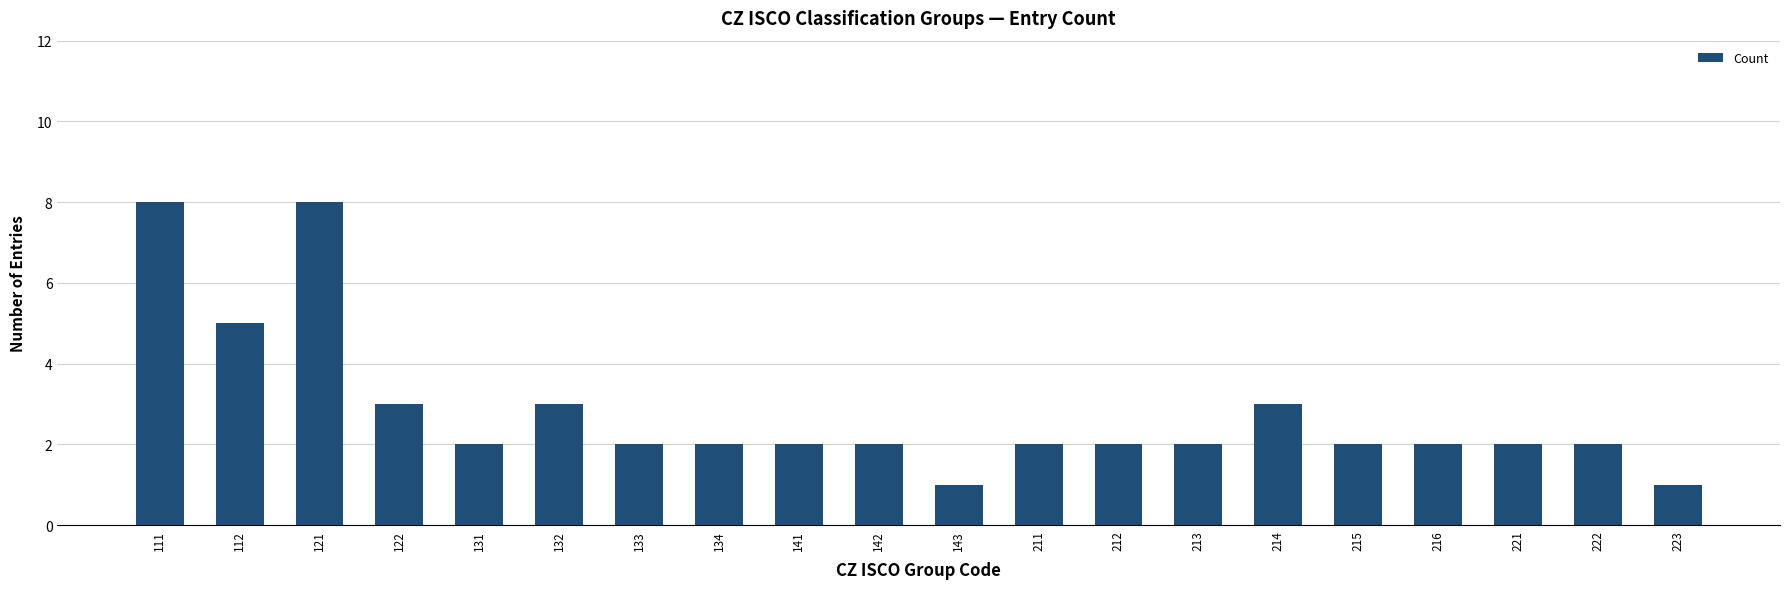

True or false: the data shows 9 at 112.

False